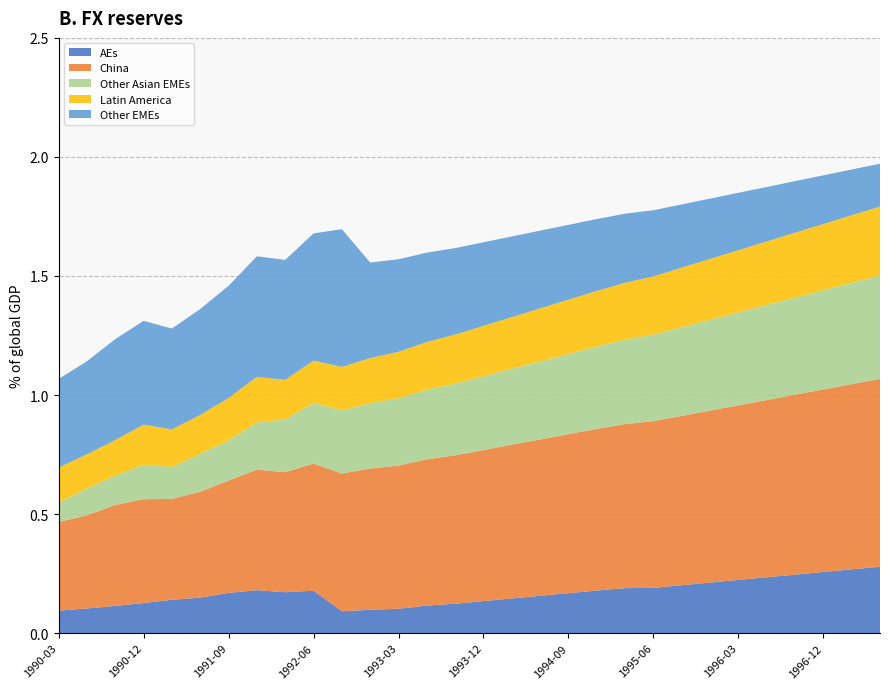

Reading left to right, extract all data points from this chart.

AEs: 0.1	0.1	0.1	0.1	0.1	0.1	0.2	0.2	0.2	0.2	0.1	0.1	0.1	0.1	0.1	0.1	0.1	0.2	0.2	0.2	0.2	0.2	0.2	0.2	0.2	0.2	0.2	0.3	0.3	0.3
China: 0.4	0.4	0.4	0.4	0.4	0.4	0.5	0.5	0.5	0.5	0.6	0.6	0.6	0.6	0.6	0.6	0.6	0.7	0.7	0.7	0.7	0.7	0.7	0.7	0.7	0.7	0.8	0.8	0.8	0.8
Other Asian EMEs: 0.1	0.1	0.1	0.1	0.1	0.2	0.2	0.2	0.2	0.3	0.3	0.3	0.3	0.3	0.3	0.3	0.3	0.3	0.3	0.3	0.4	0.4	0.4	0.4	0.4	0.4	0.4	0.4	0.4	0.4
Latin America: 0.1	0.1	0.1	0.2	0.2	0.2	0.2	0.2	0.2	0.2	0.2	0.2	0.2	0.2	0.2	0.2	0.2	0.2	0.2	0.2	0.2	0.2	0.3	0.3	0.3	0.3	0.3	0.3	0.3	0.3
Other EMEs: 0.4	0.4	0.4	0.4	0.4	0.4	0.5	0.5	0.5	0.5	0.6	0.4	0.4	0.4	0.4	0.4	0.3	0.3	0.3	0.3	0.3	0.3	0.3	0.3	0.2	0.2	0.2	0.2	0.2	0.2